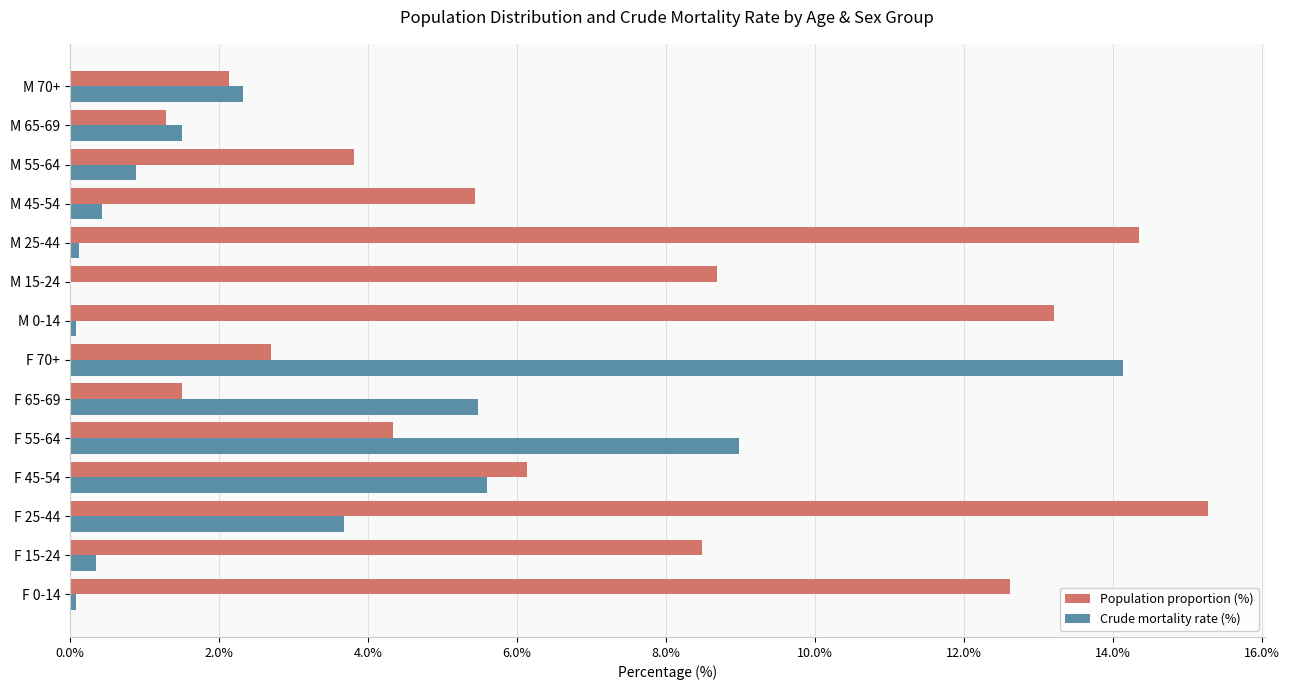

What is the sum of all Crude mortality rate (%) values?

43.7